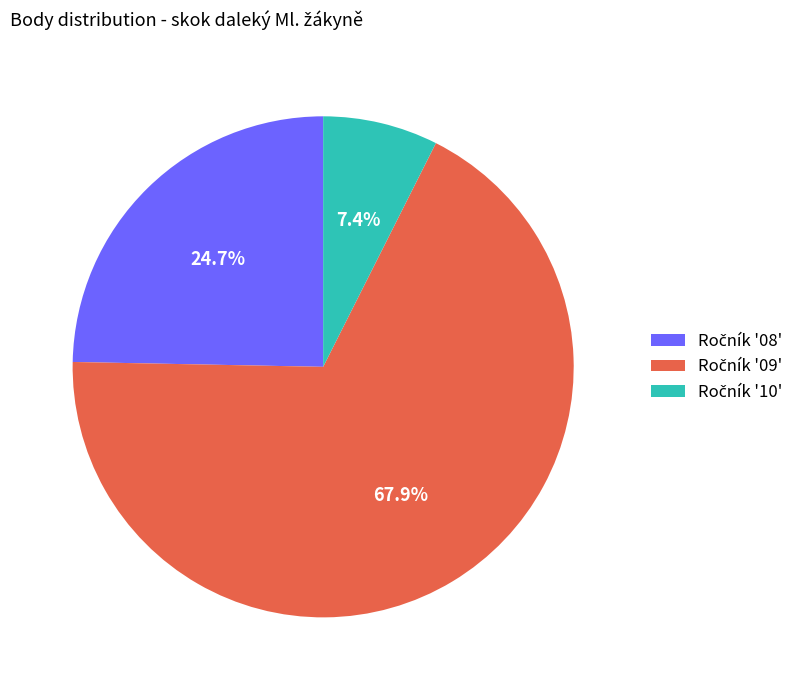

Does any single category account for the majority?

Yes